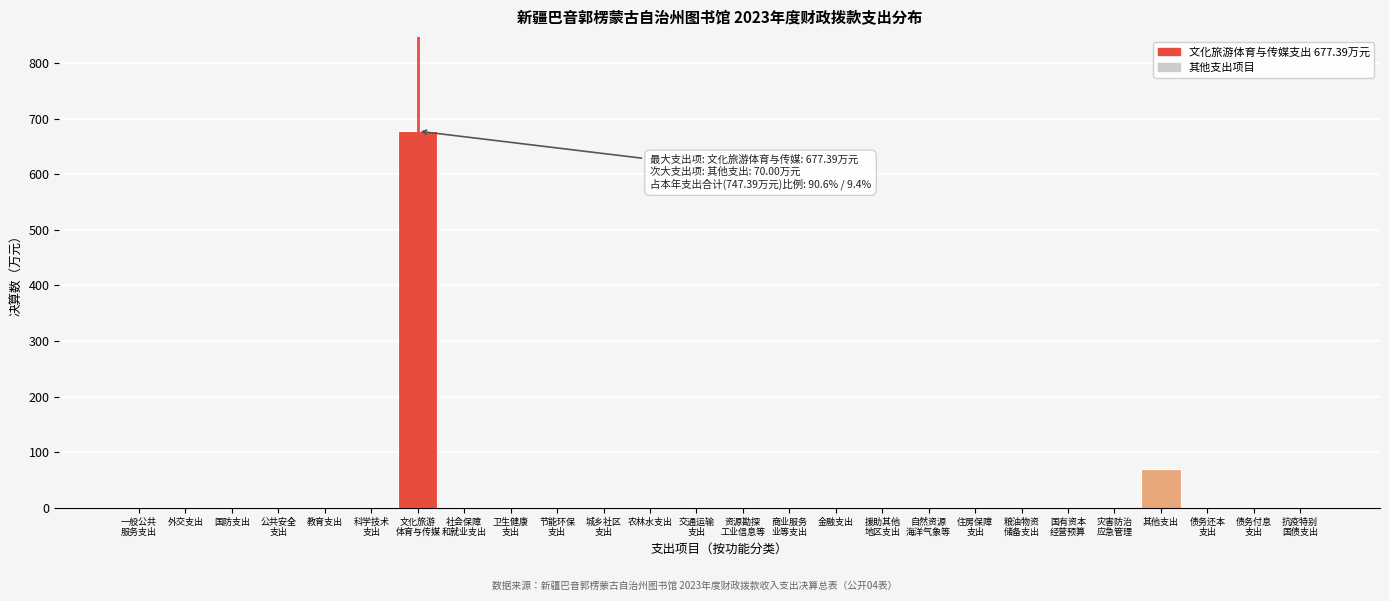

What is the sum of all values?

747.4